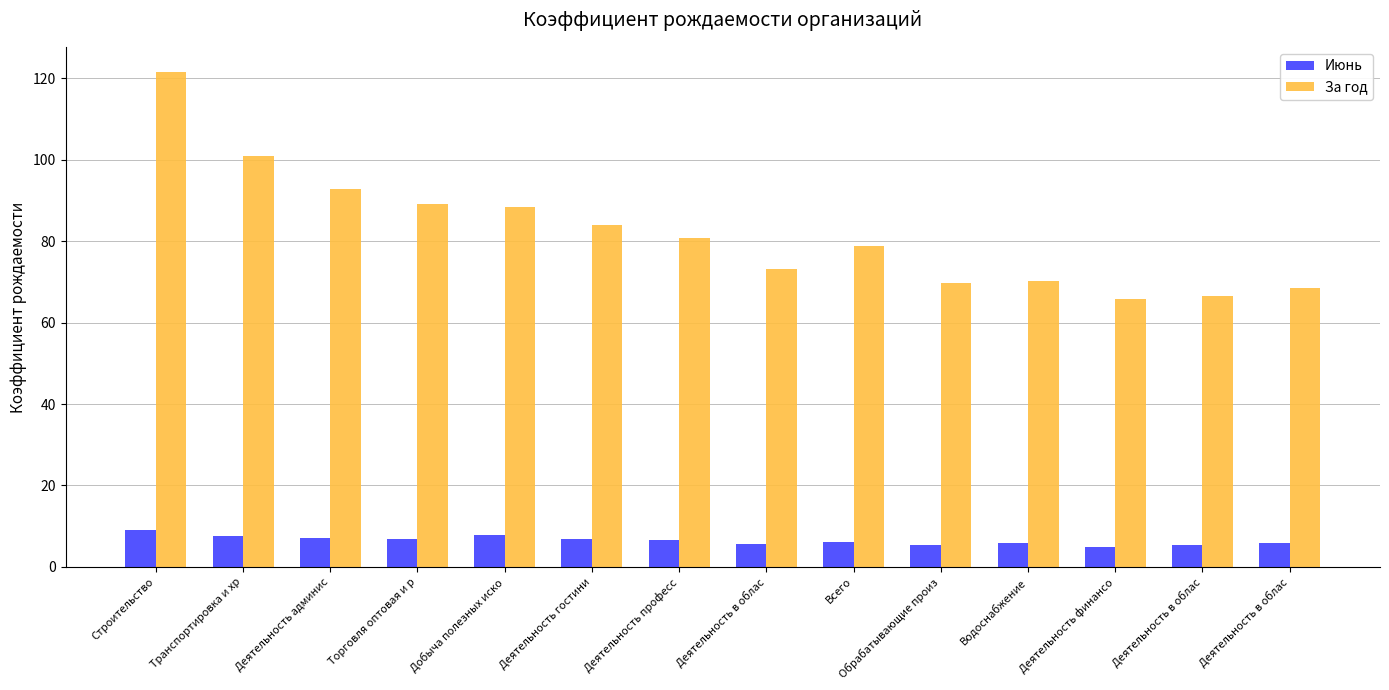

Which category has the lowest value in the Июнь series?

Деятельность финансо